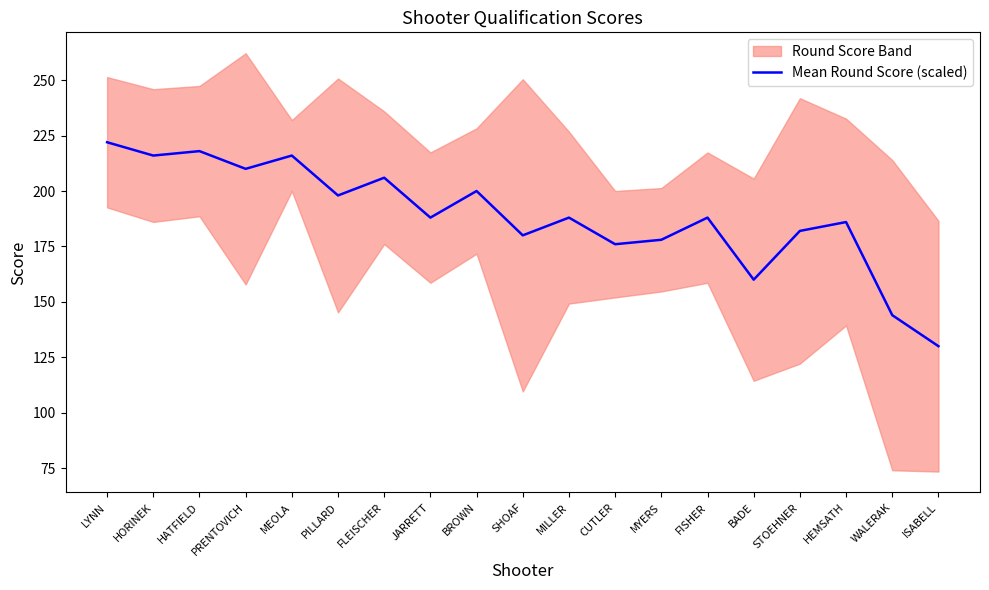

At which label is the value closest to 176?

CUTLER